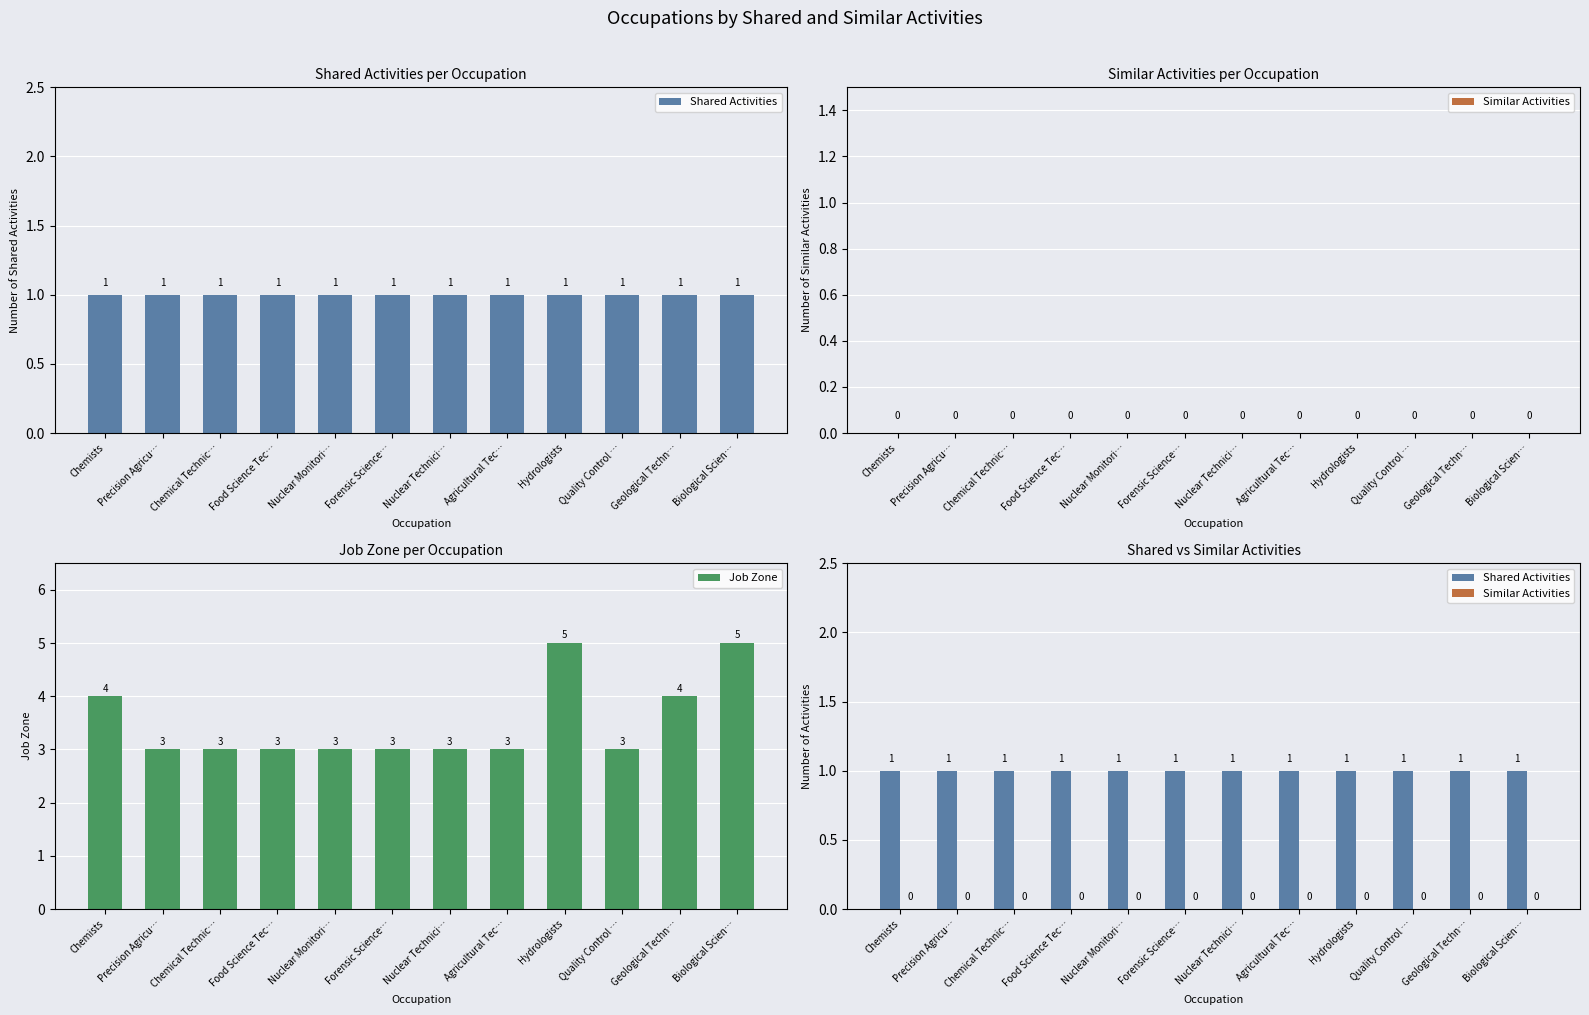

Where is Job Zone nearest to the value 4?

Chemists